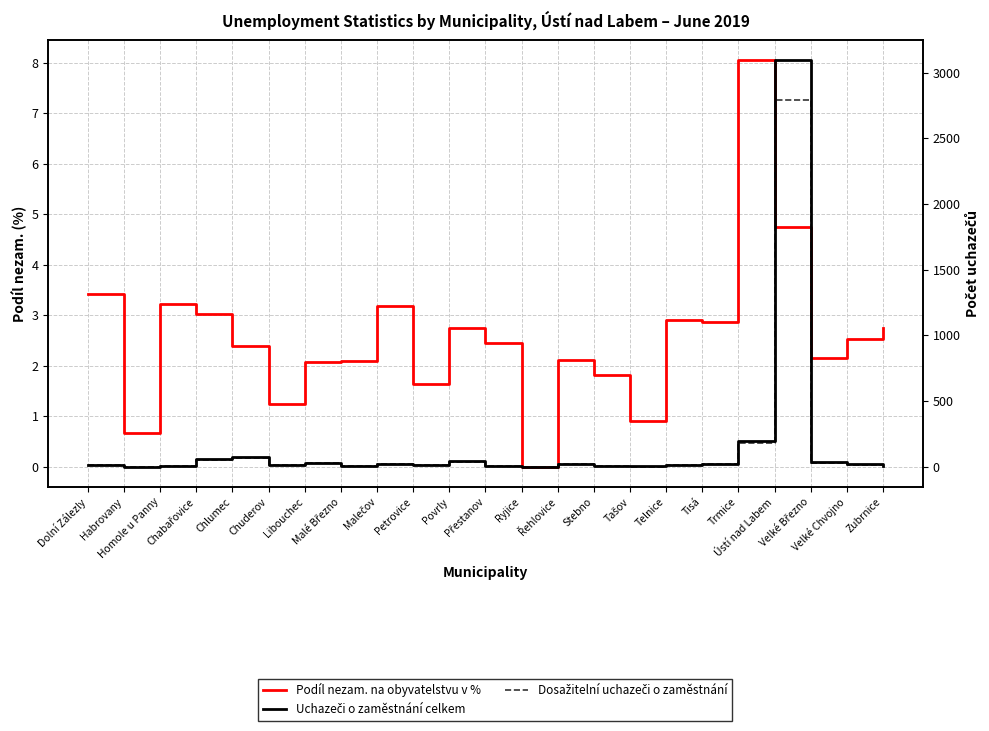

How many interior local peaks does the Uchazeči o zaměstnání celkem series have?

6